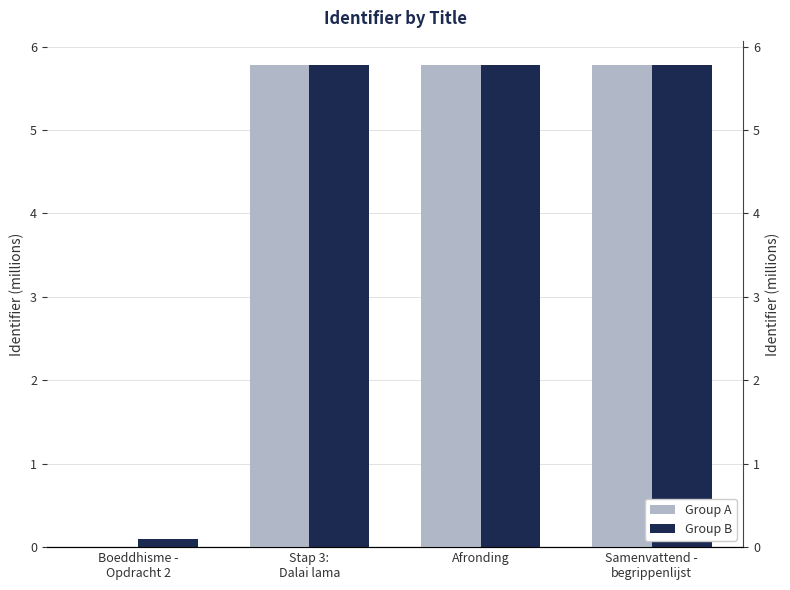

How many values in the Group B series exceed 5?

3